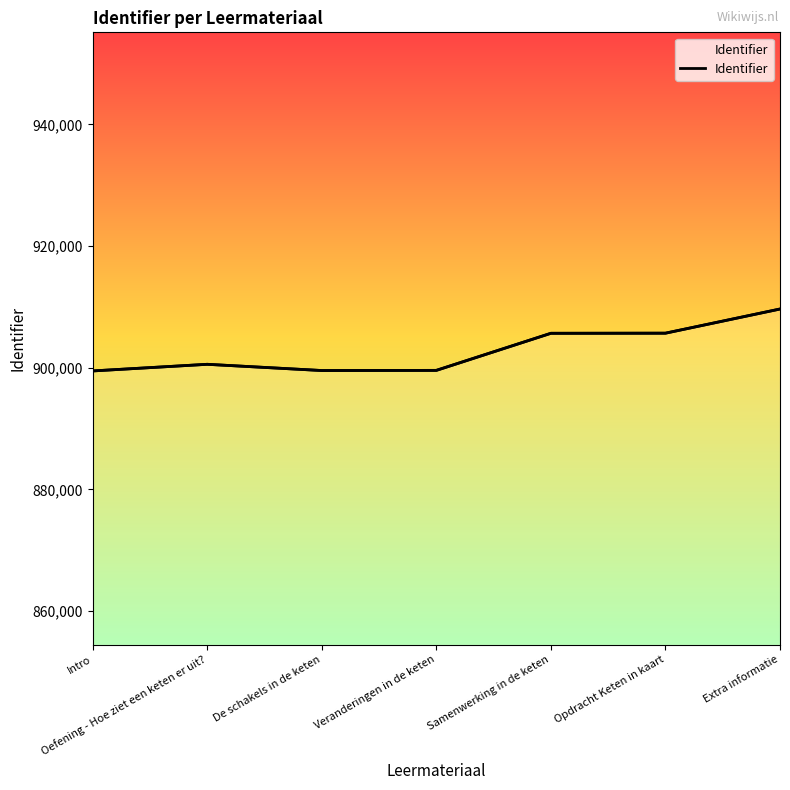

Rank the categories by value from highest to lowest.

Extra informatie, Opdracht Keten in kaart, Samenwerking in de keten, Oefening - Hoe ziet een keten er uit?, Veranderingen in de keten, De schakels in de keten, Intro